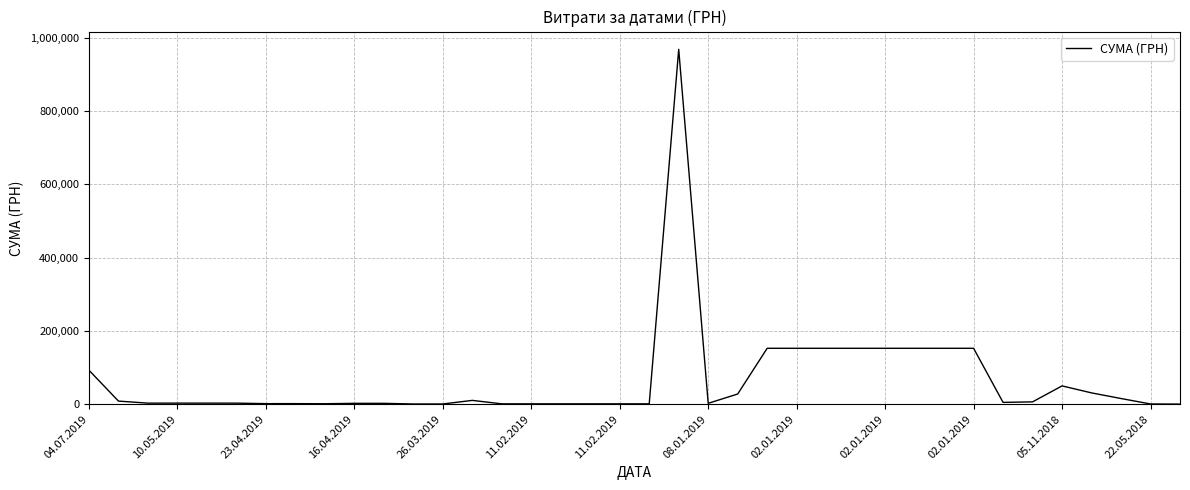

What is the difference between the maximum and minimum values?

967680.9